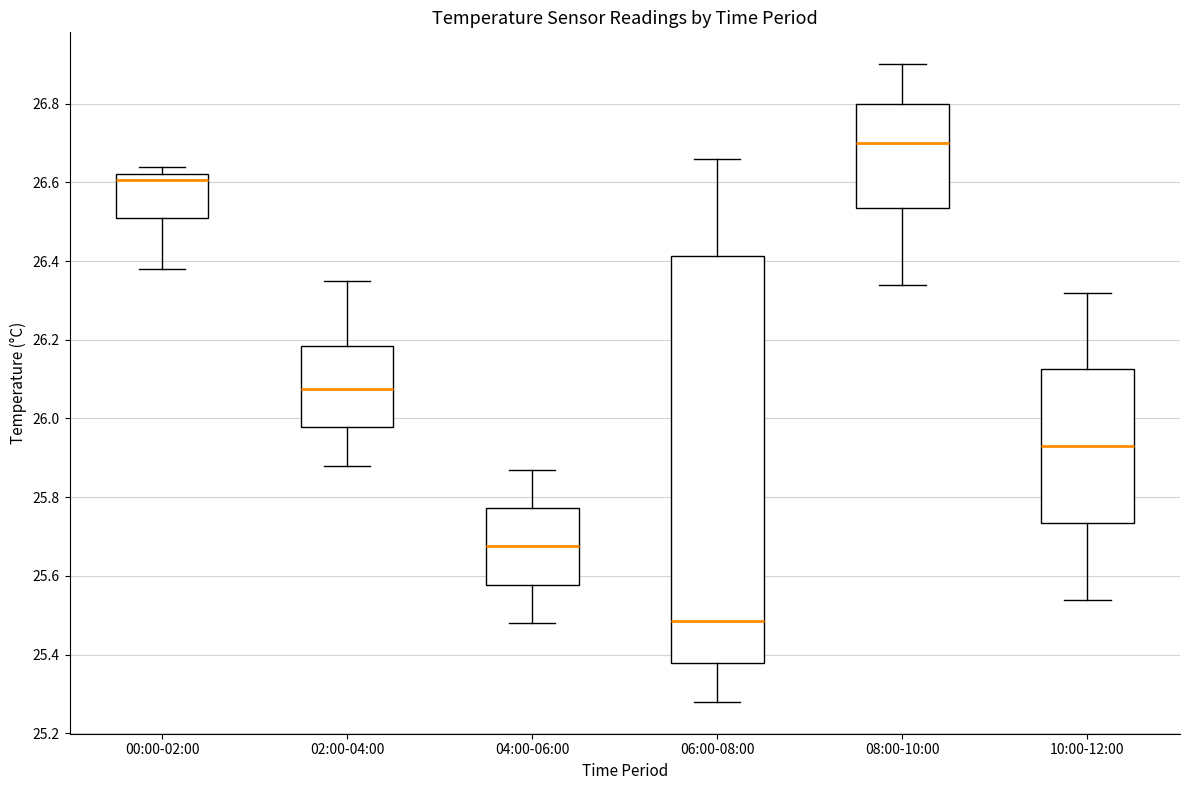

Comparing the boxes themselves (not the whiskers), which one is the tallest?

06:00-08:00